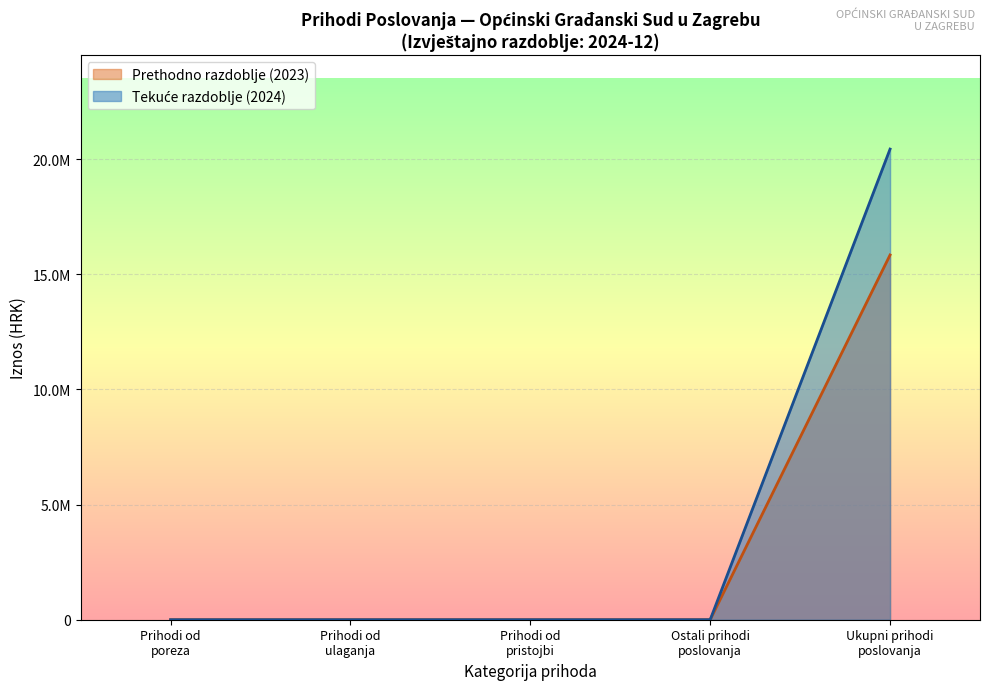

Does the chart display data point markers on the line(s)?

No